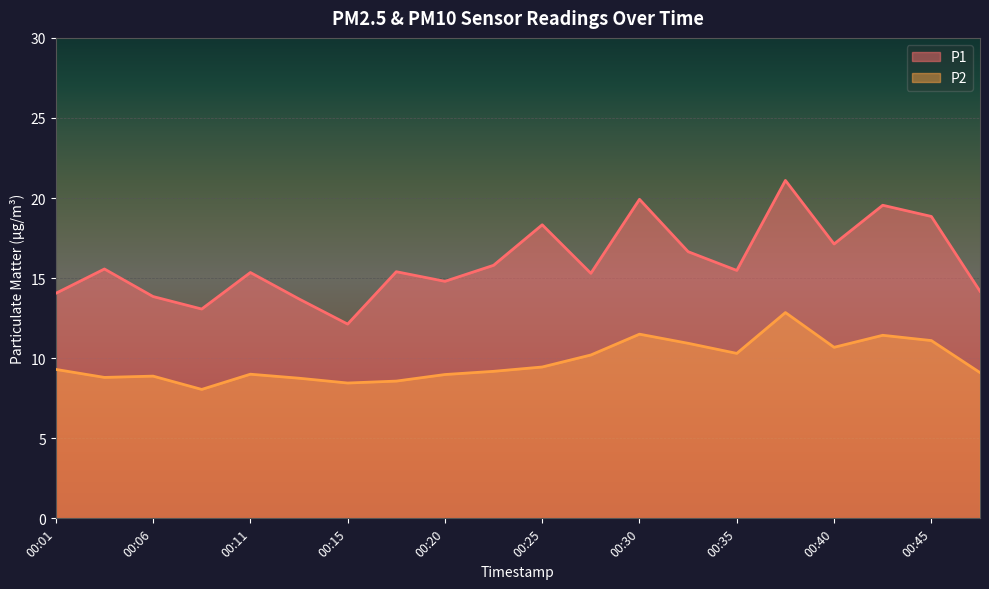

Does the chart display data point markers on the line(s)?

No